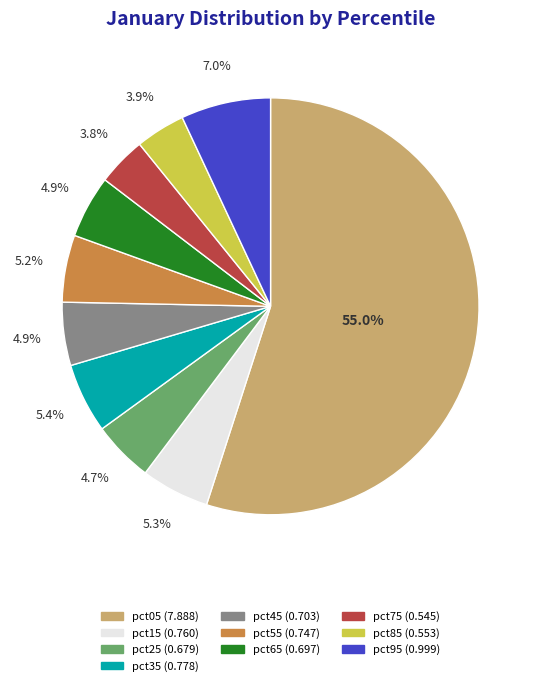

To the nearest percent, what is the average slice percentage?

10%